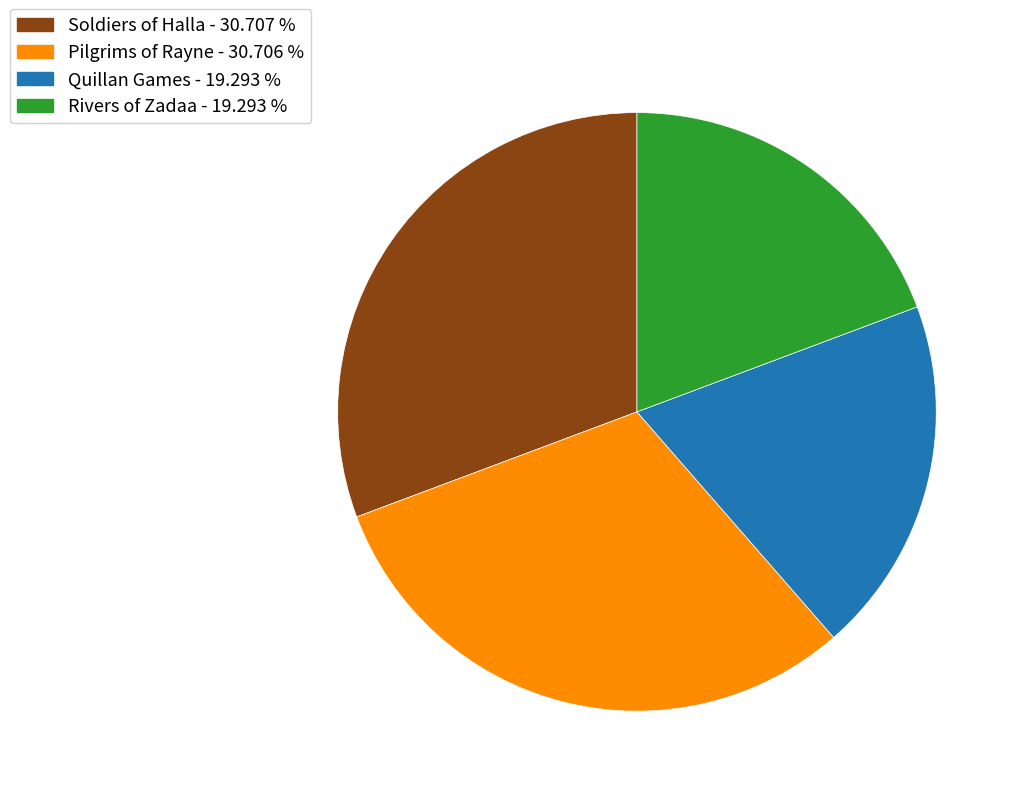

Between Rivers of Zadaa and Pilgrims of Rayne, which is larger?

Pilgrims of Rayne